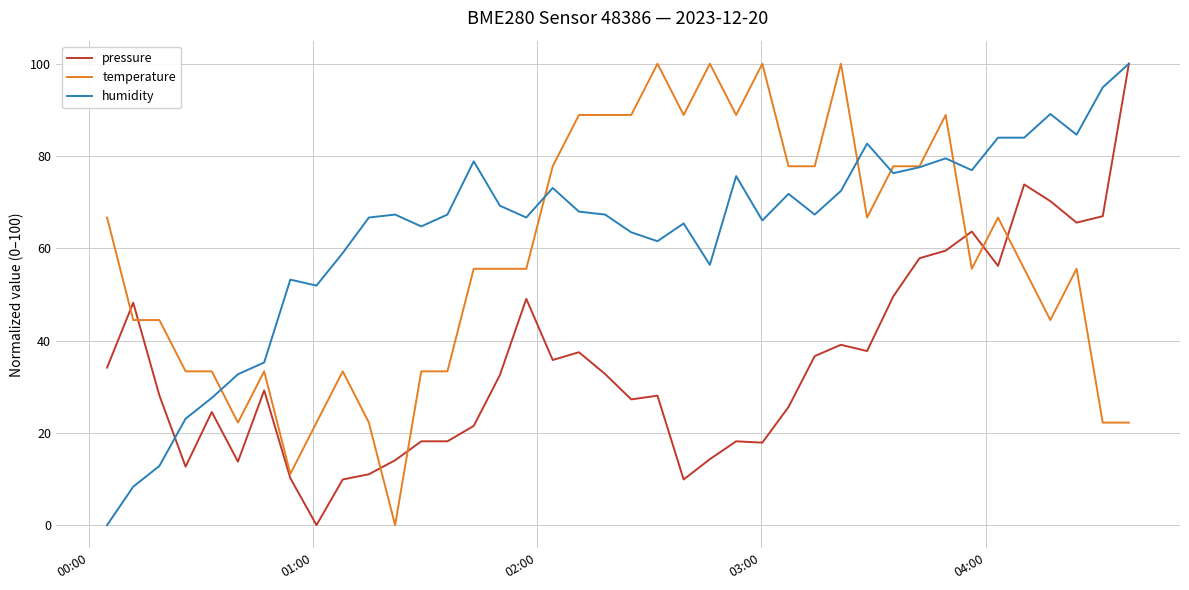

Rank the series by their average value, from lowest to highest.

pressure, temperature, humidity